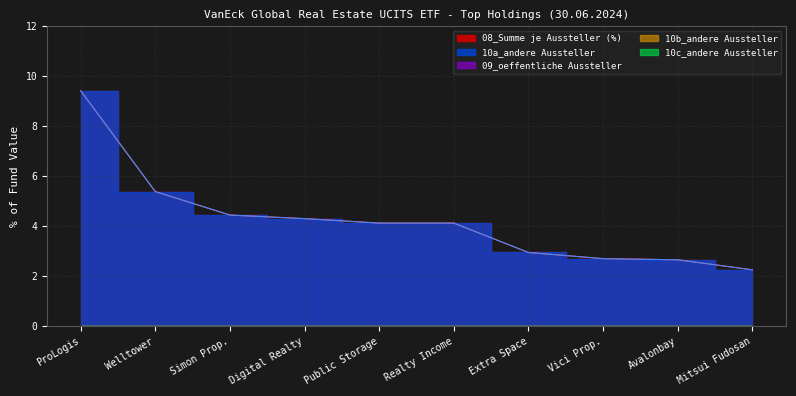

Reading left to right, list all the values displayed in this chart.

08_Summe: 9.4	5.4	4.5	4.3	4.1	4.1	3.0	2.7	2.7	2.3
10a_andere: 9.4	5.4	4.5	4.3	4.1	4.1	3.0	2.7	2.7	2.3
09_oeffentlich: 0.0	0.0	0.0	0.0	0.0	0.0	0.0	0.0	0.0	0.0
10b_andere: 0.0	0.0	0.0	0.0	0.0	0.0	0.0	0.0	0.0	0.0
10c_andere: 0.0	0.0	0.0	0.0	0.0	0.0	0.0	0.0	0.0	0.0